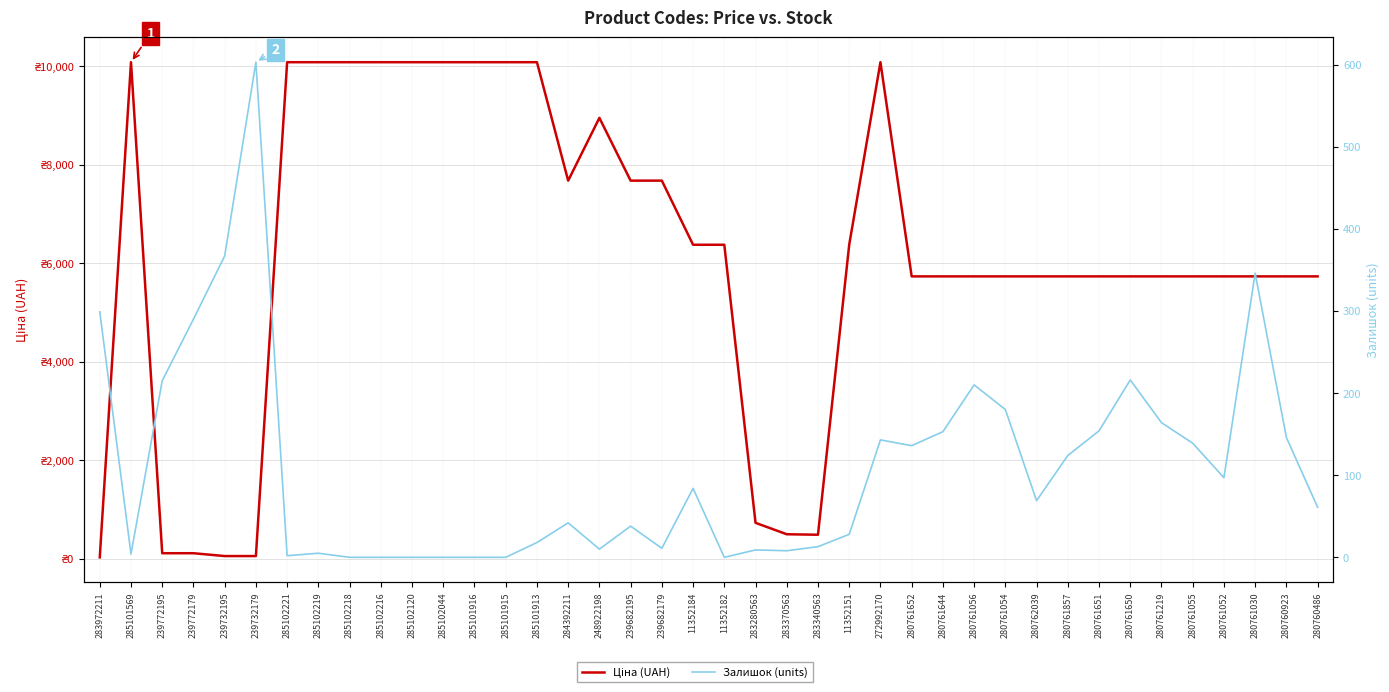

True or false: Залишок (units) has a value of 210.0 at 280761056.

True